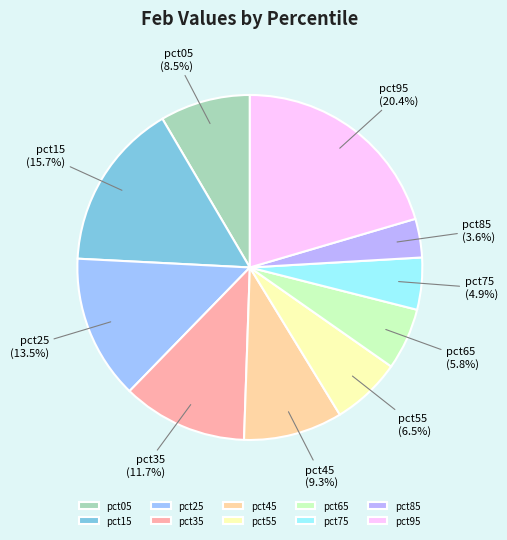

How many slices are in this pie chart?

10